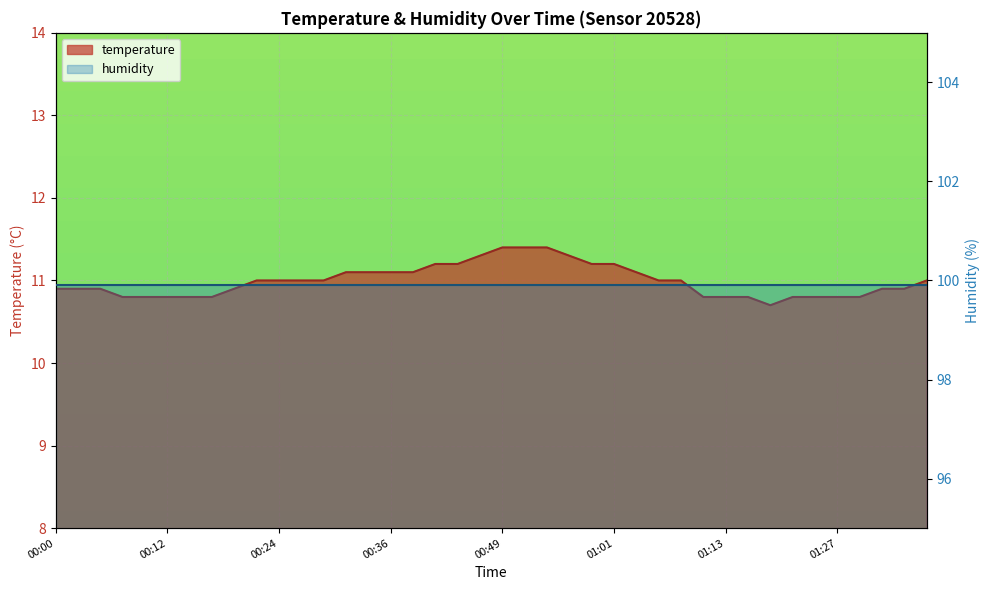

What is the label of the 4th point from the right?

01:30